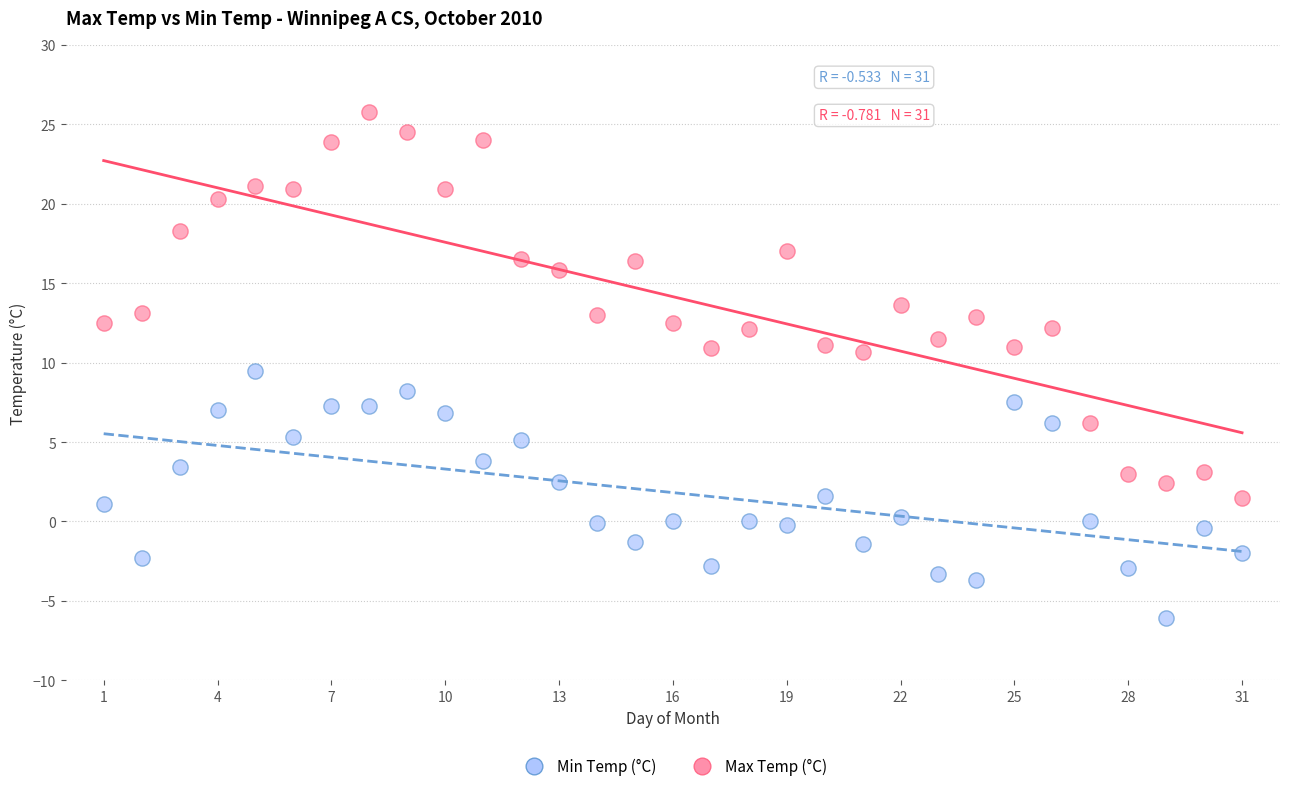

What are all the series names shown in the legend?

Min Temp (°C), Max Temp (°C)